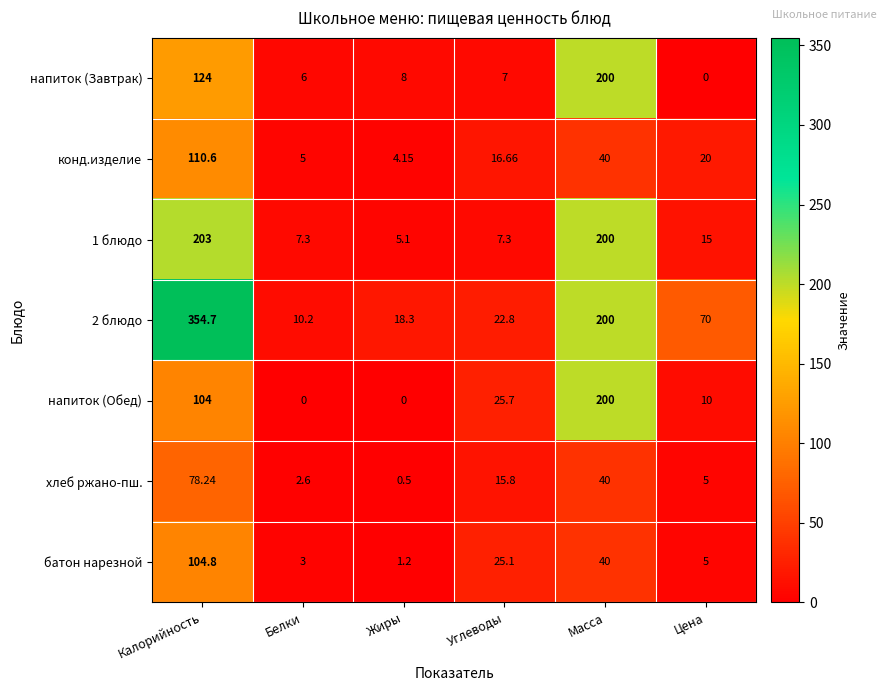

At which label is напиток (Обед) closest to 100?

Калорийность